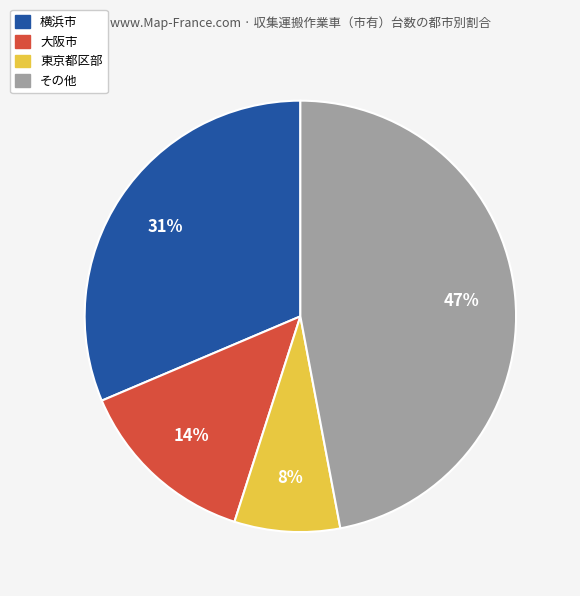

To the nearest percent, what is the average slice percentage?

25%